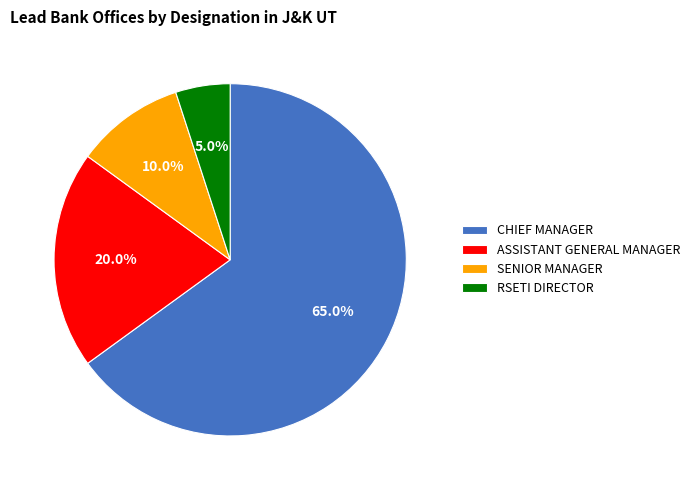

How many slices are in this pie chart?

4